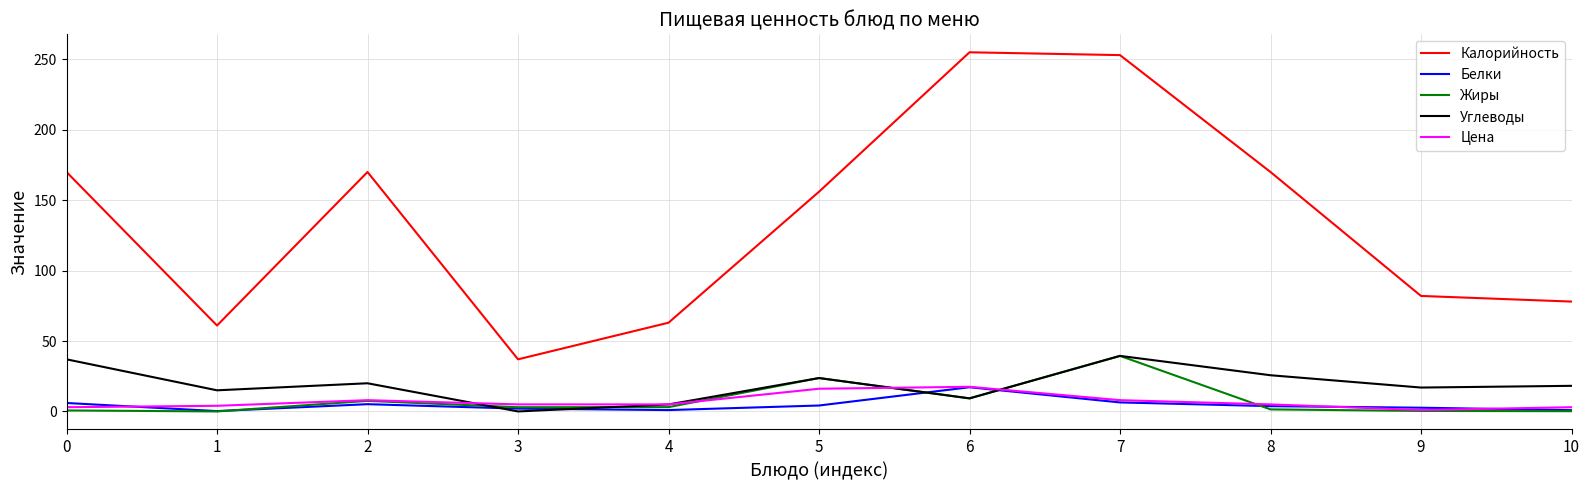

How many categories are shown in the chart?

11